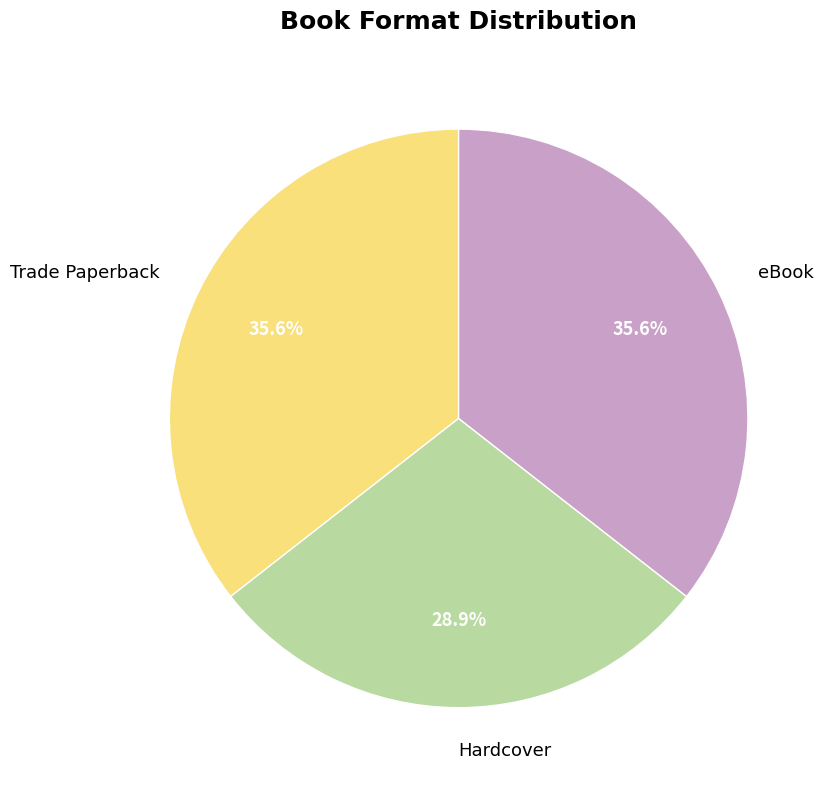

What is the ratio of the value at Trade Paperback to the value at Hardcover?

1.2